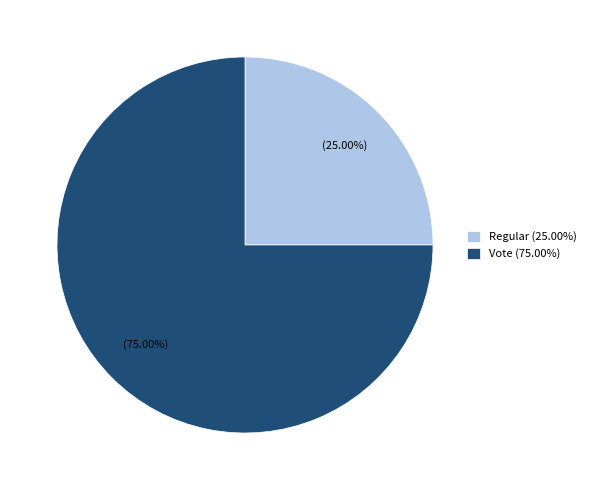

How many slices are in this pie chart?

2